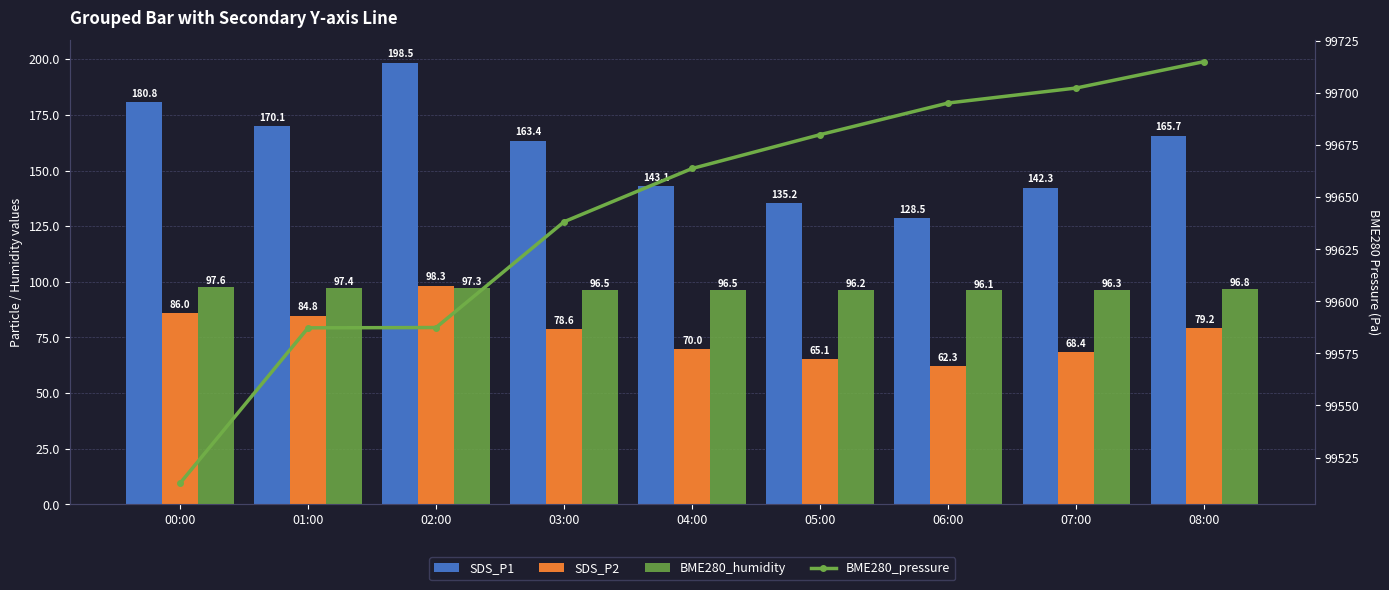

Rank the series by their maximum value, from highest to lowest.

BME280_pressure, SDS_P1, SDS_P2, BME280_humidity